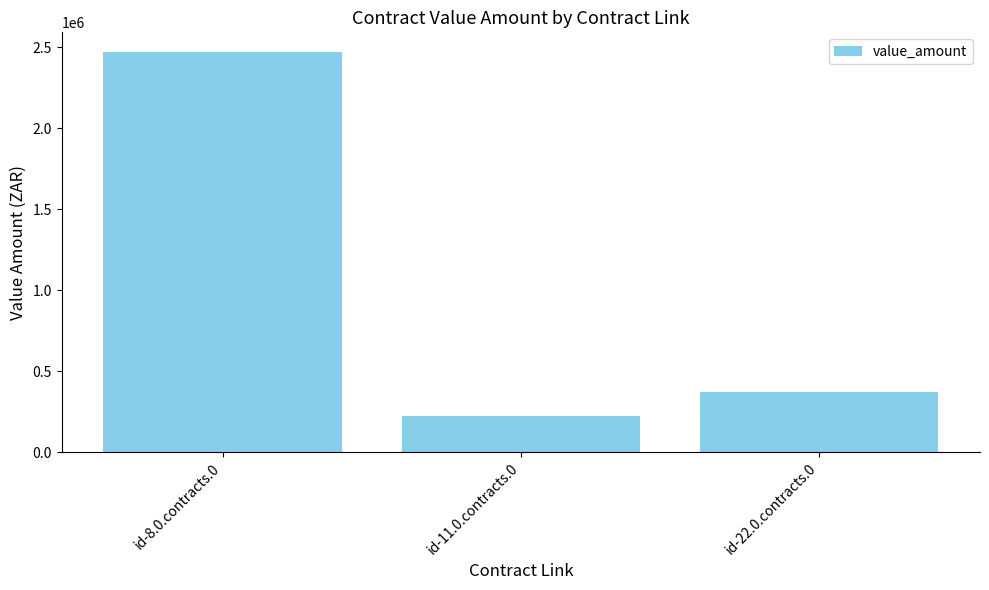

What is the label of the 2nd bar from the left?

id-11.0.contracts.0